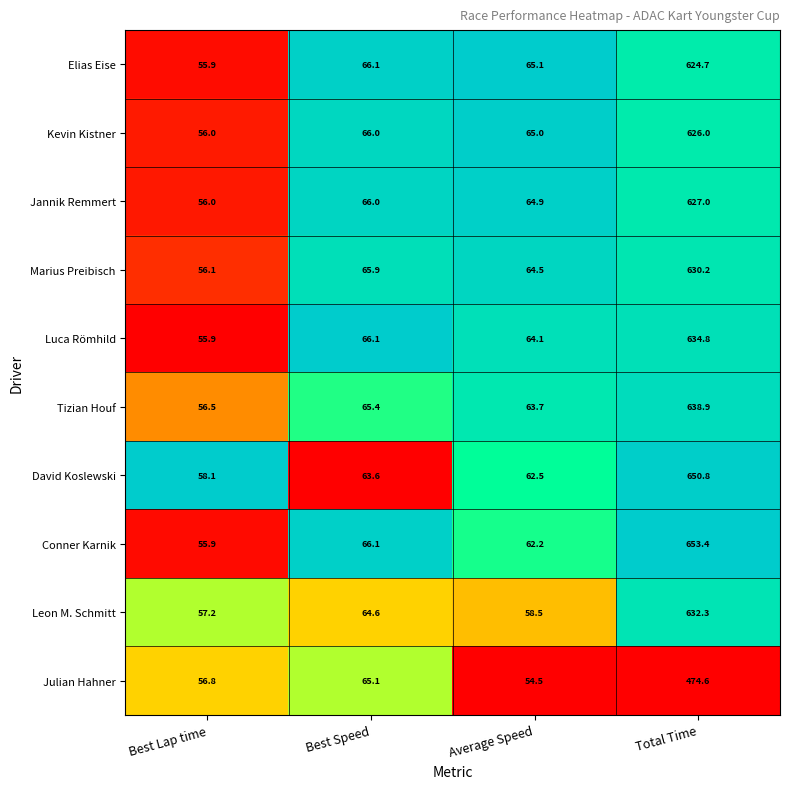

Which series has the largest total across all categories?

Conner Karnik